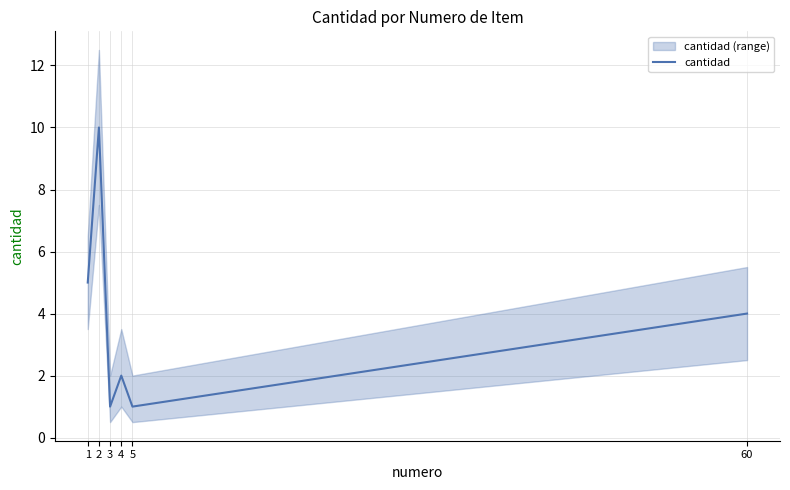

How many data points are above 4?

2